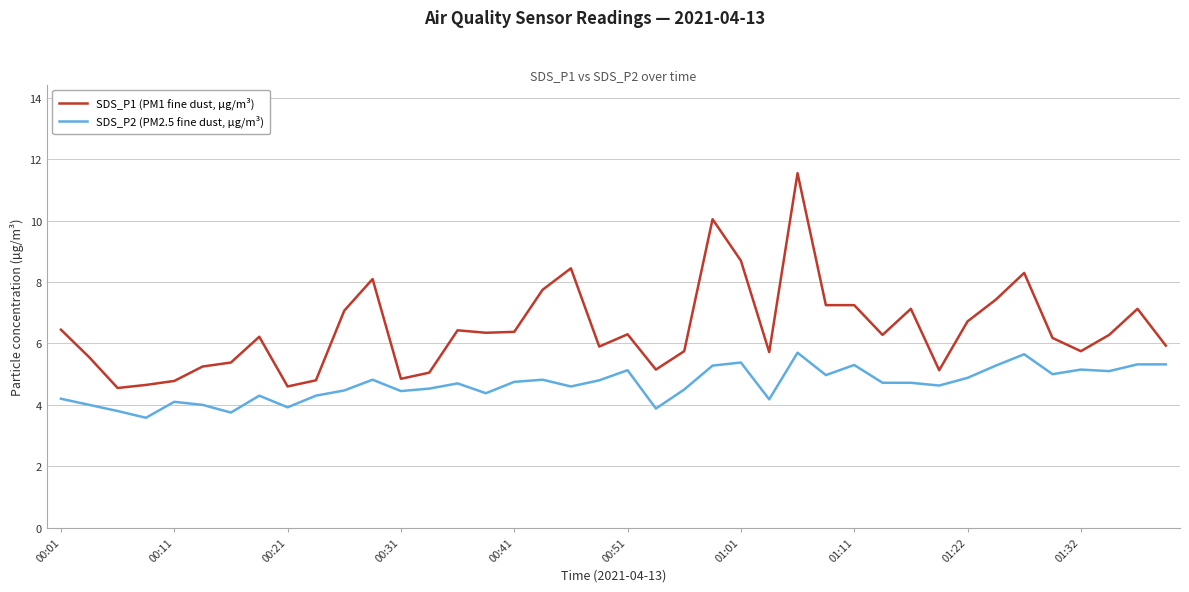

At how many categories does at least one series exceed 4?

40